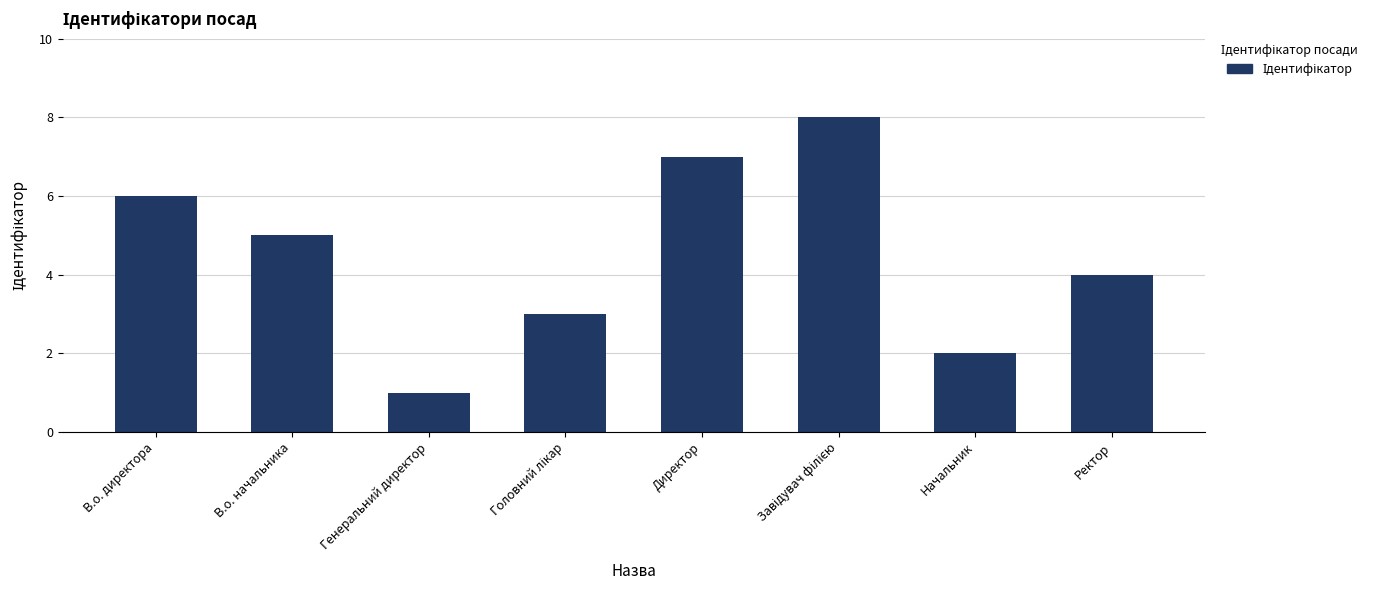

What position from the right is Начальник?

2